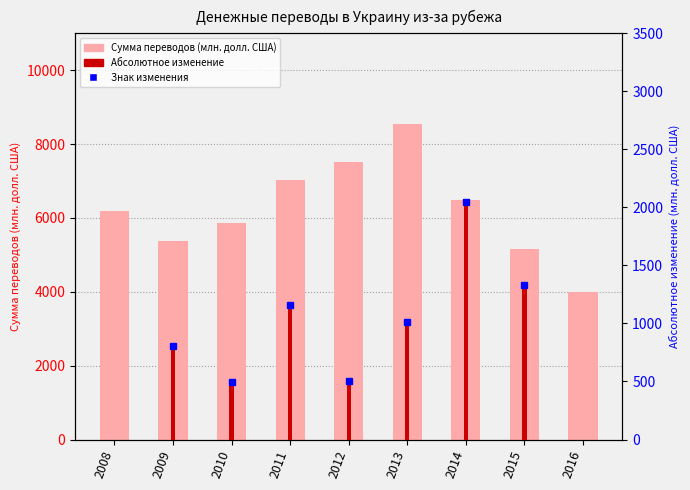

Is the value of Абс. изменение (-) at 2008 greater than the value of Сумма переводов (млн. долл. США) at 2016?

No